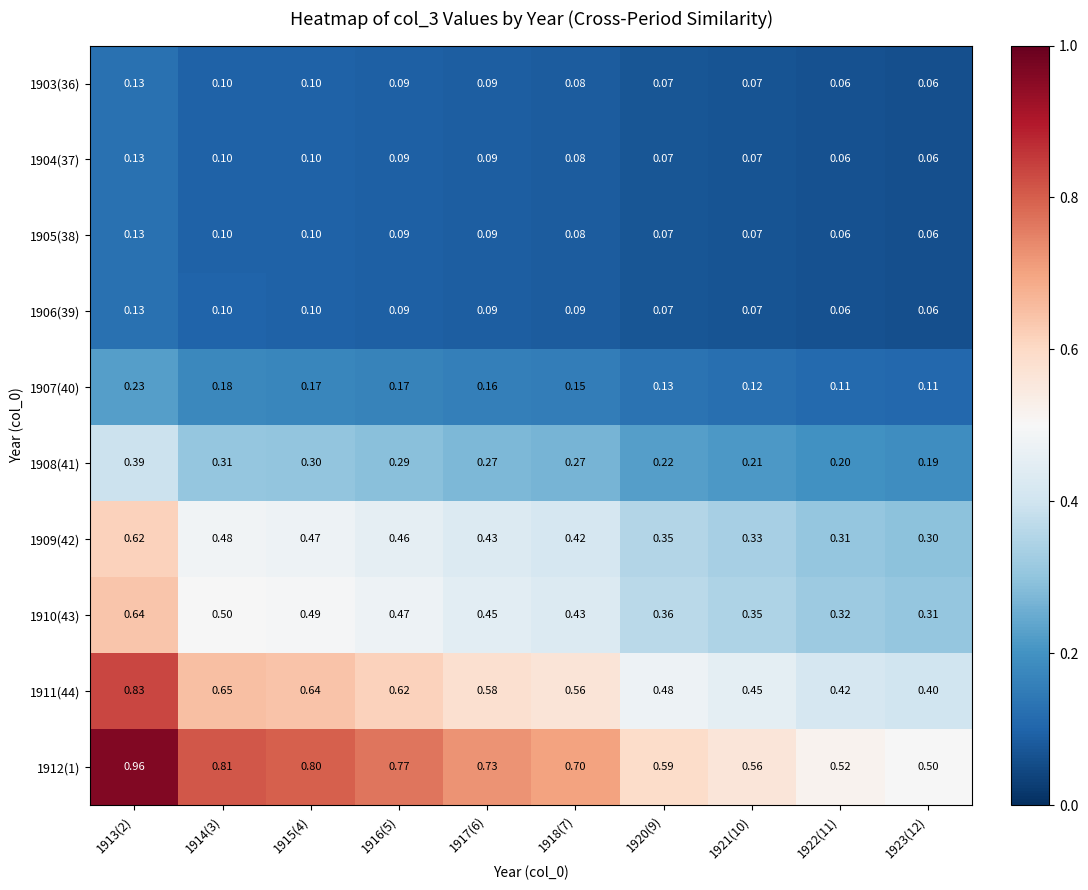

Is the value of 1907(40) at 1916(5) greater than the value of 1912(1) at 1916(5)?

No